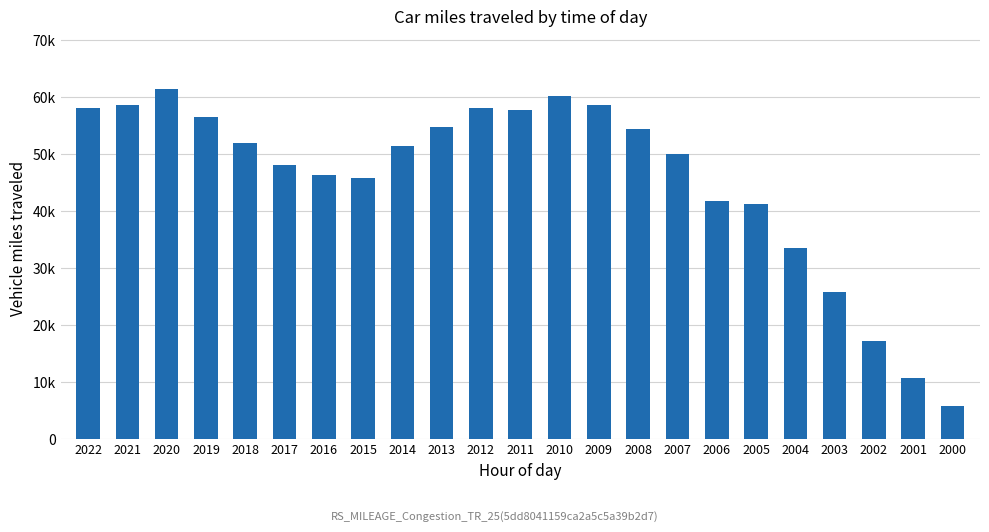

Is it true that the value at 2002 is 26281?

False